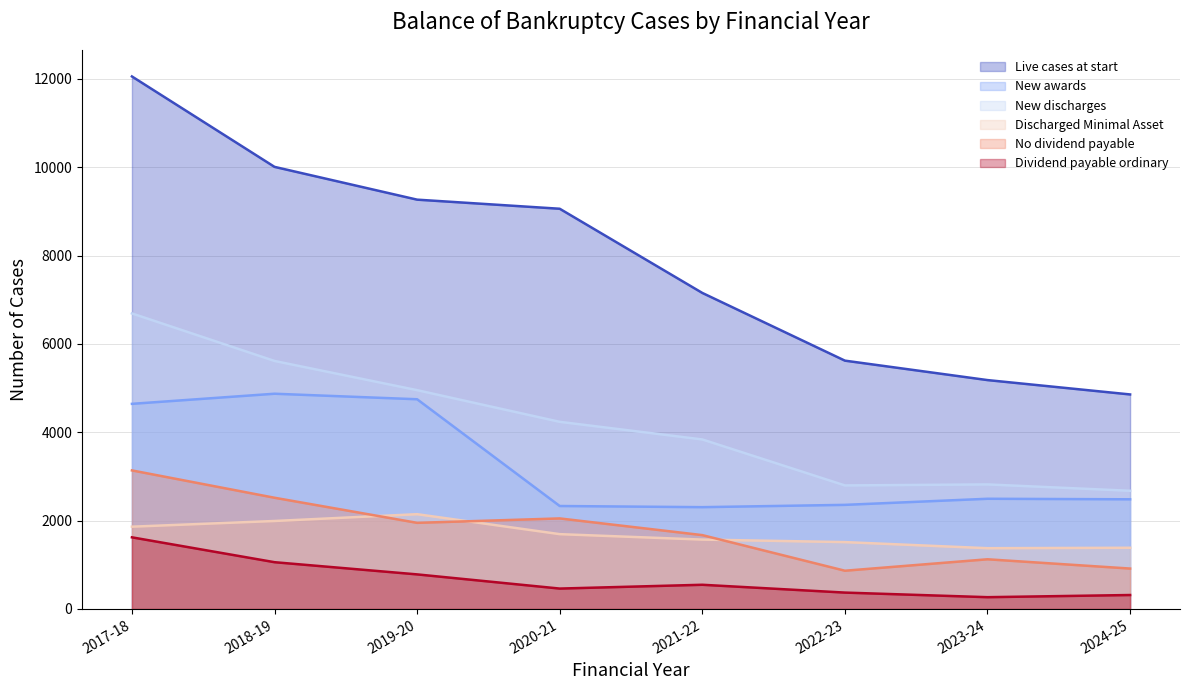

How many values in the New discharges series exceed 4237?

3